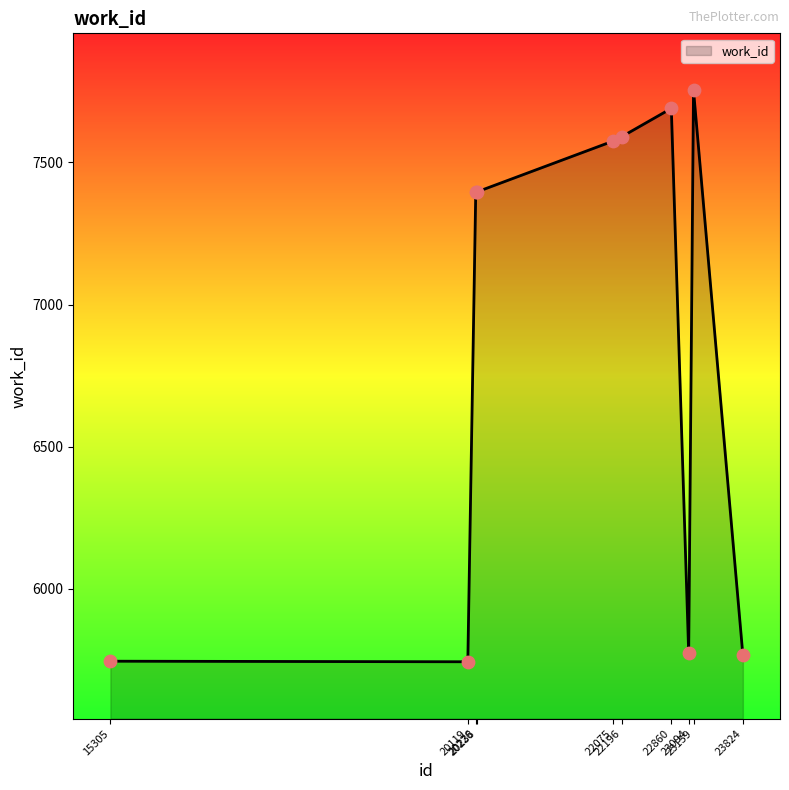

What is the ratio of the value at 15305 to the value at 22196?

0.8